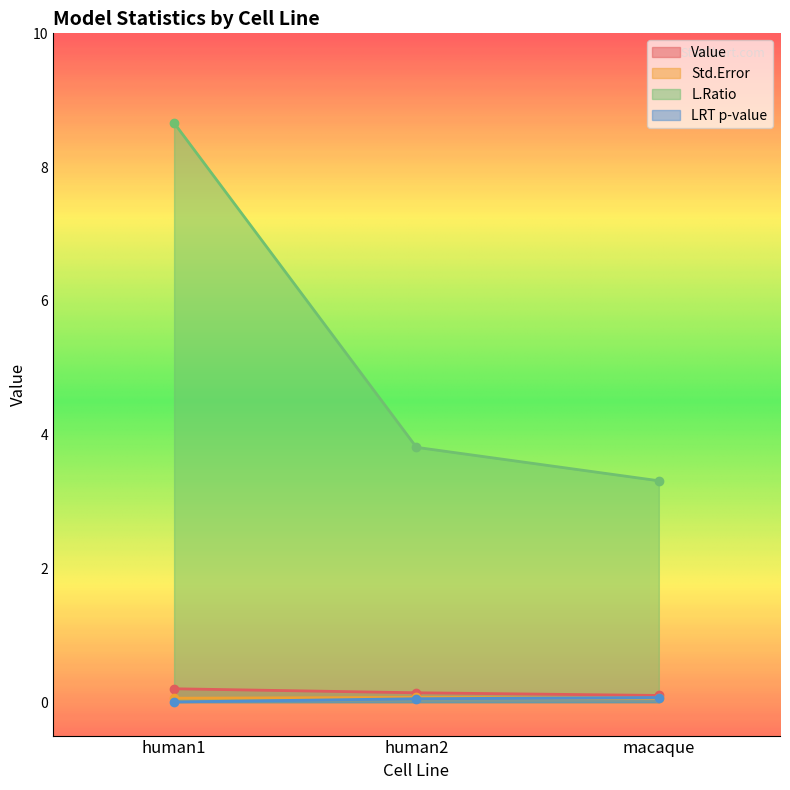

Reading right to left, list all the values displayed in this chart.

Value: macaque=0.1	human2=0.1	human1=0.2
Std.Error: macaque=0.1	human2=0.1	human1=0.1
L.Ratio: macaque=3.3	human2=3.8	human1=8.7
LRT p-value: macaque=0.1	human2=0.1	human1=0.0